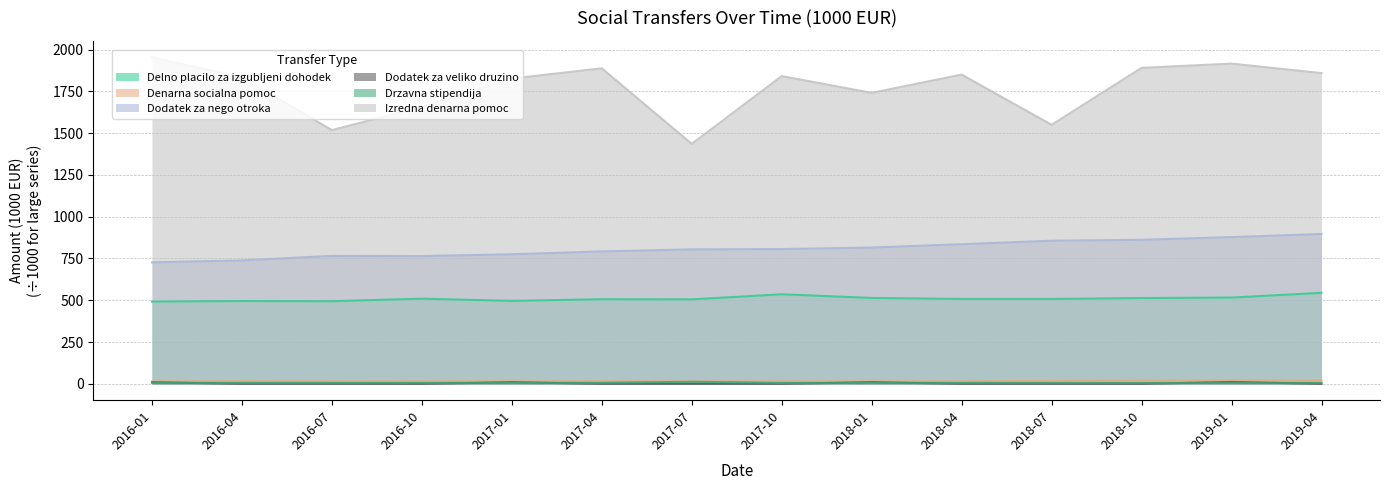

Reading right to left, what are all the values shown in this chart?

Delno placilo za izgubljeni dohodek: 544.7	516.3	513.4	508.1	508.1	514.0	535.9	505.5	506.2	496.5	509.6	494.6	495.6	492.3
Denarna socialna pomoc: 20.7	19.9	19.4	18.4	14.3	14.2	14.2	14.5	15.2	14.7	14.5	14.8	15.3	14.5
Dodatek za nego otroka: 896.7	878.1	861.9	856.4	835.7	815.6	806.4	804.6	792.6	775.3	764.7	765.6	738.6	726.9
Dodatek za veliko druzino: 0.2	11.0	0.1	0.1	0.2	9.8	0.1	0.1	0.1	9.6	0.1	0.1	0.1	9.5
Drzavna stipendija: 6.1	5.8	5.2	6.1	6.1	5.9	5.5	12.5	6.3	6.1	5.6	6.1	6.1	5.8
Izredna denarna pomoc: 1859.2	1916.0	1890.5	1550.0	1850.3	1741.0	1841.3	1435.8	1887.9	1826.5	1656.8	1518.3	1833.4	1954.3